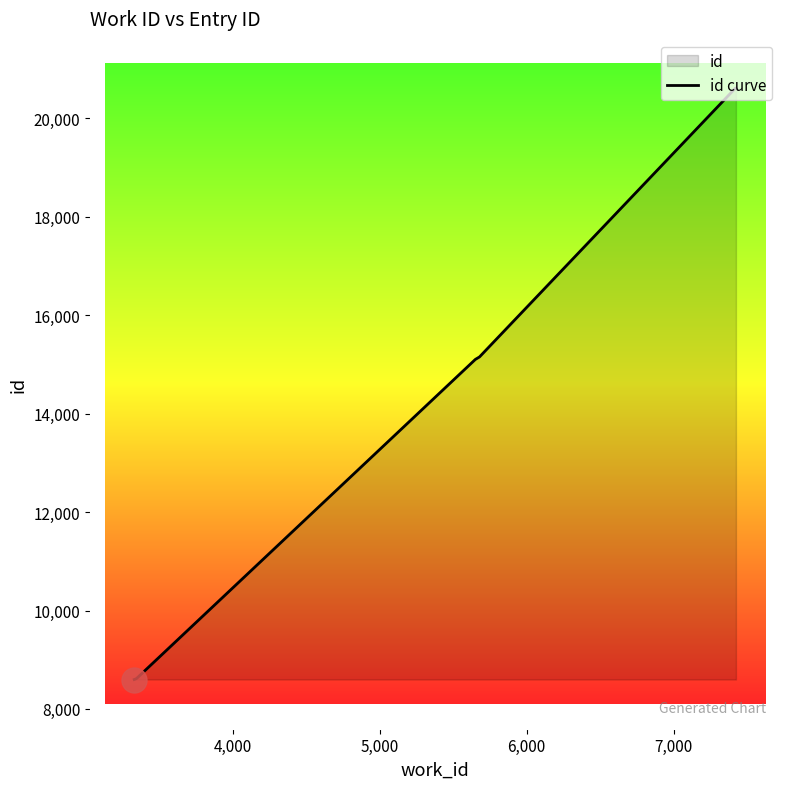

How many lines are shown in the chart?

1